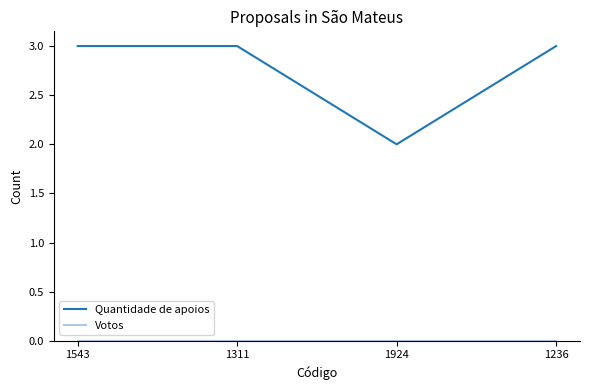

What is the difference between the highest and lowest values at 1311?

3